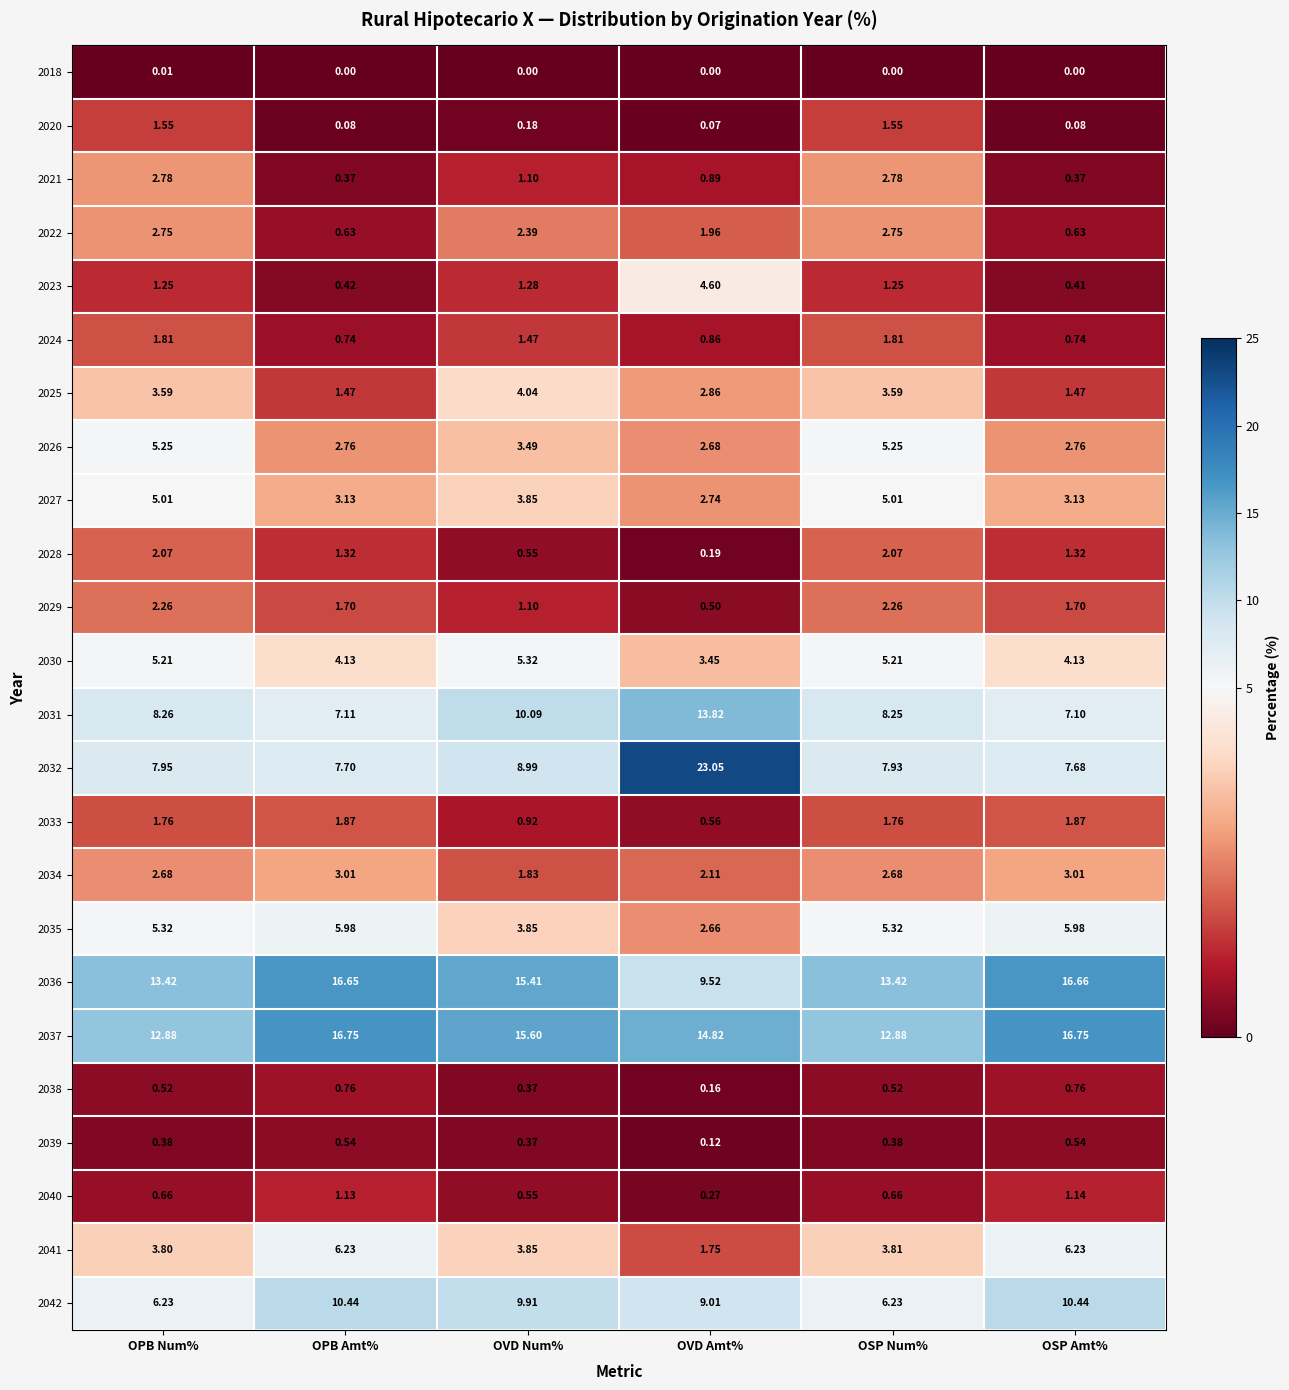

At which category is the sum across all series the highest?

OVD Amt%